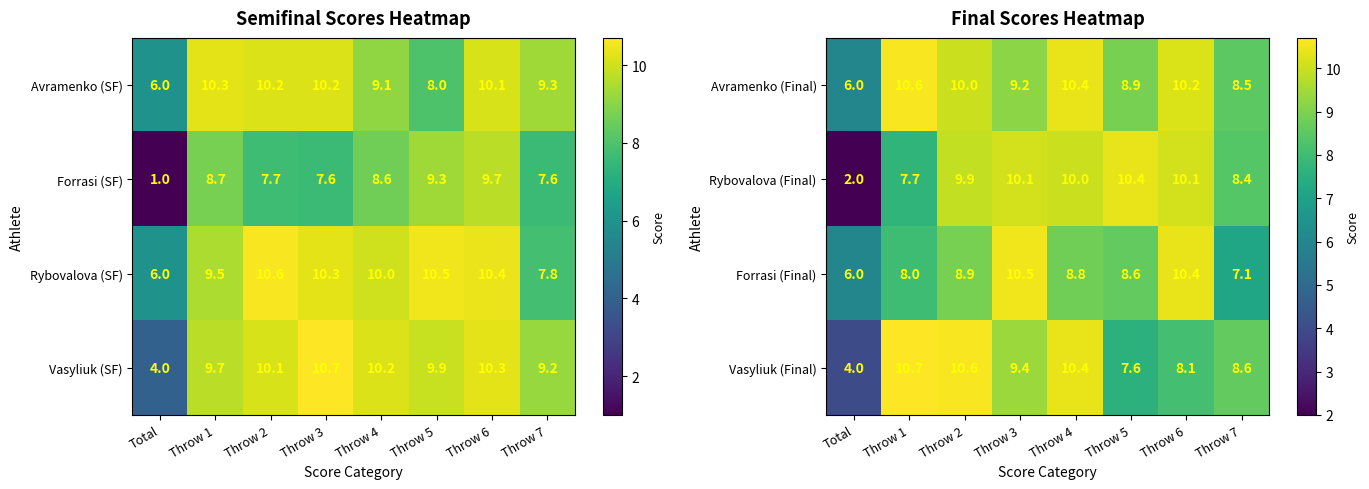

At which category is the sum across all series the highest?

Throw 4